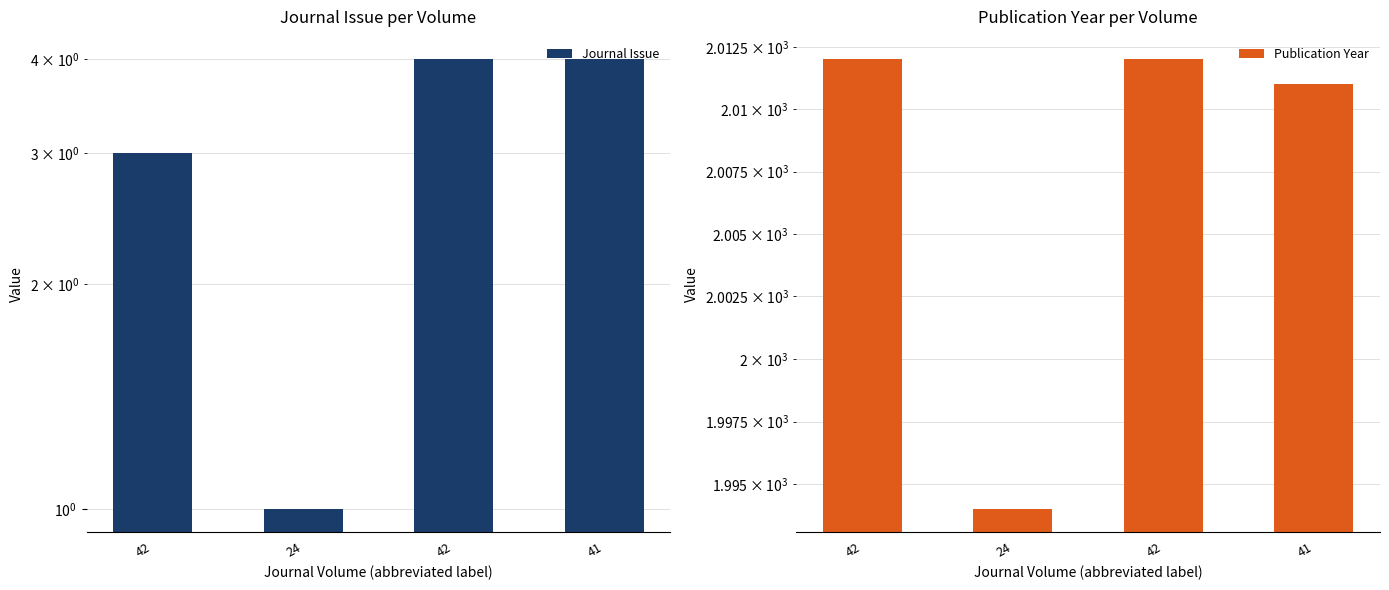

Which series has the largest range (max minus min)?

Publication Year